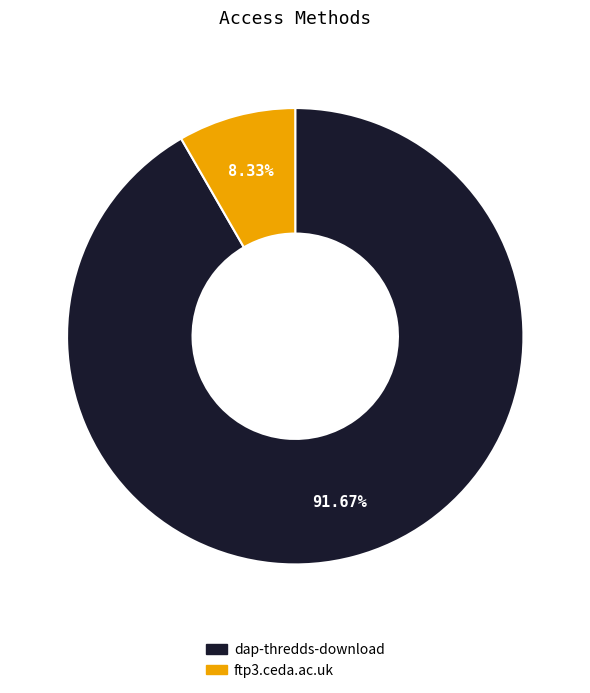

What is the largest slice in the pie chart?

dap-thredds-download